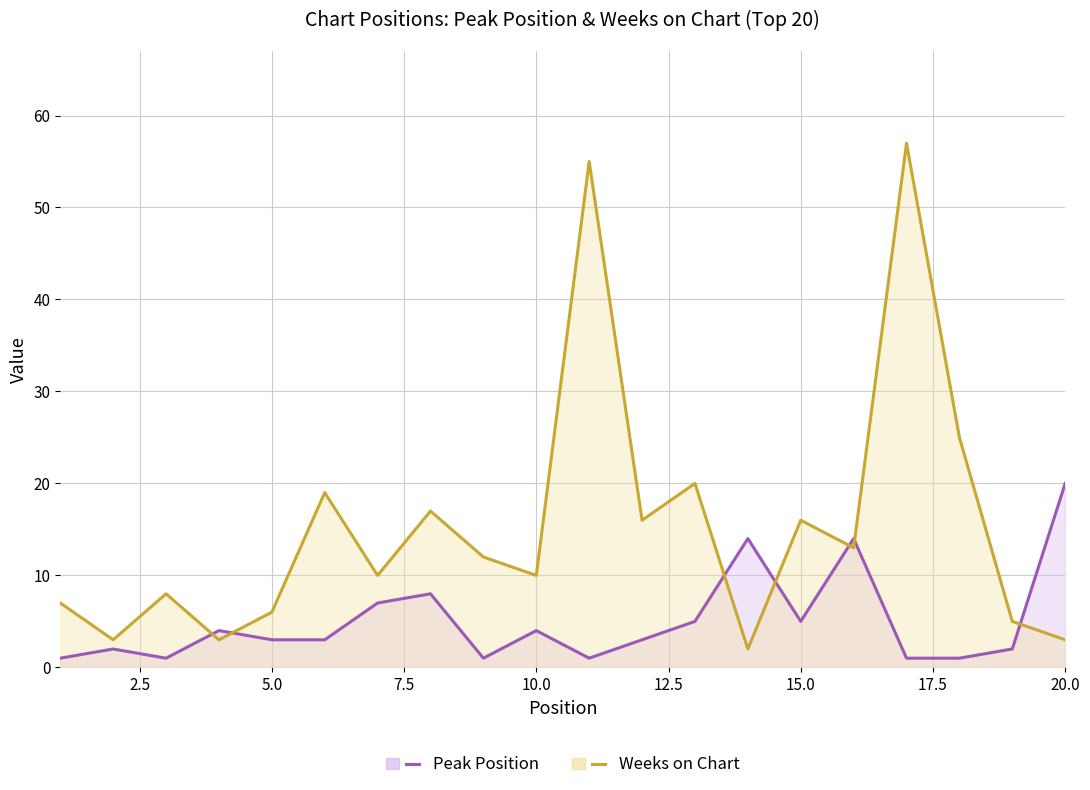

How many interior local peaks does the Peak Position (line) series have?

6